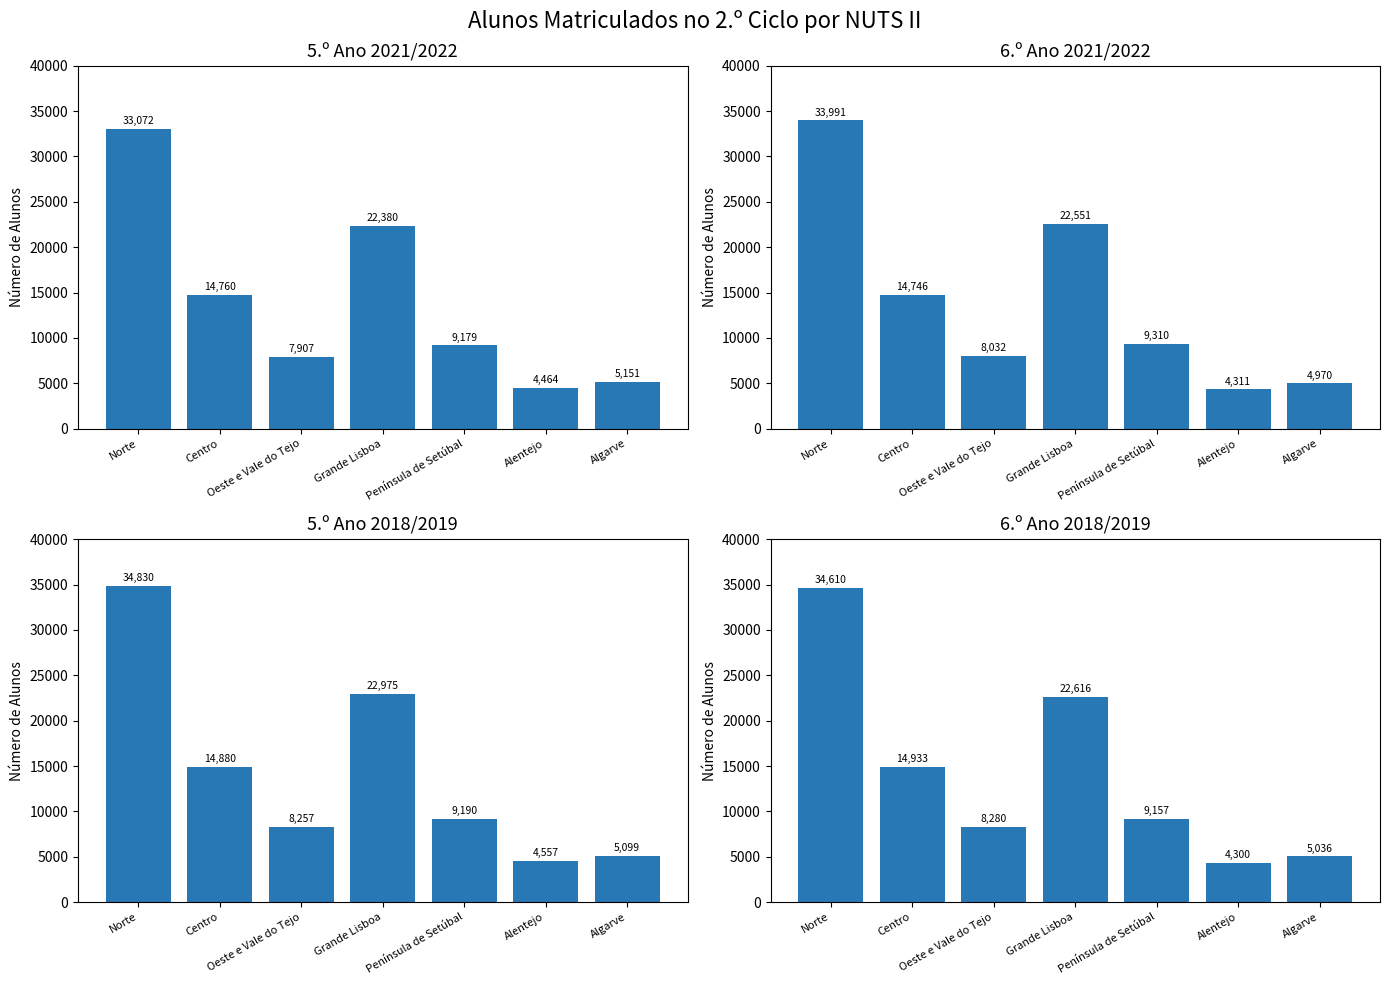

What is the difference between the 5.º Ano 2018/2019 values at Norte and Grande Lisboa?

11855